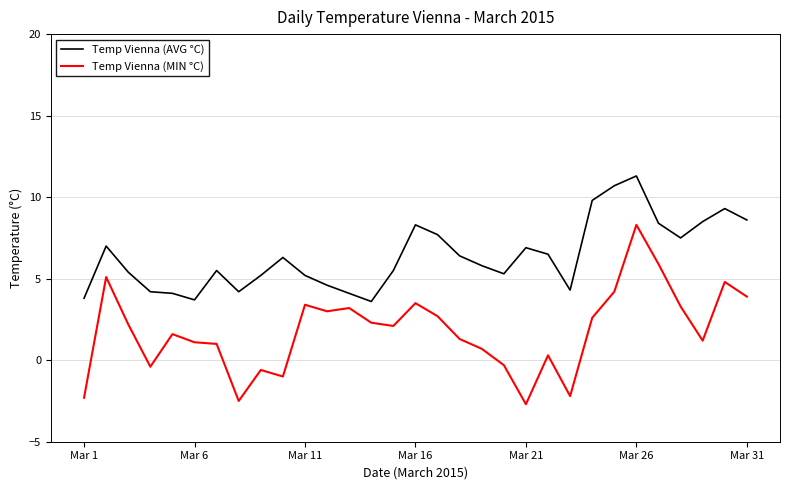

What is the maximum value shown in the chart?

11.3